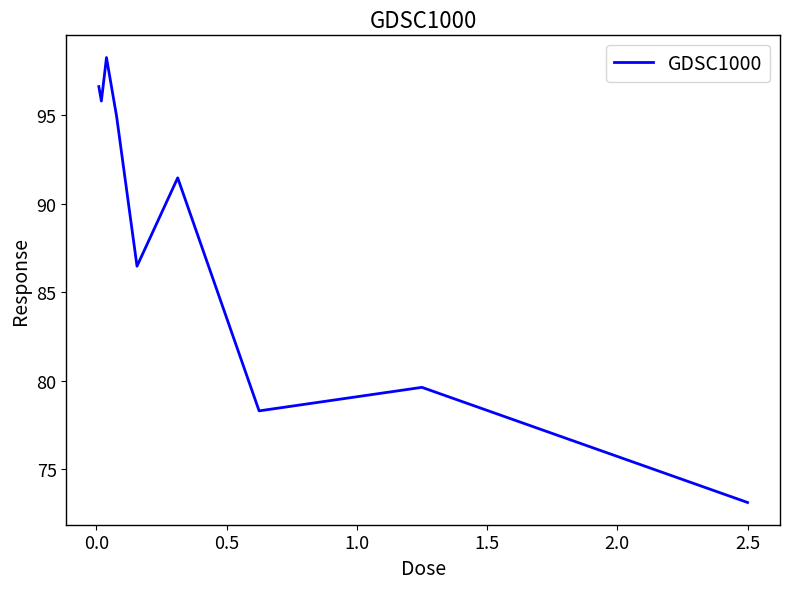

What is the difference between the maximum and minimum values?

25.1